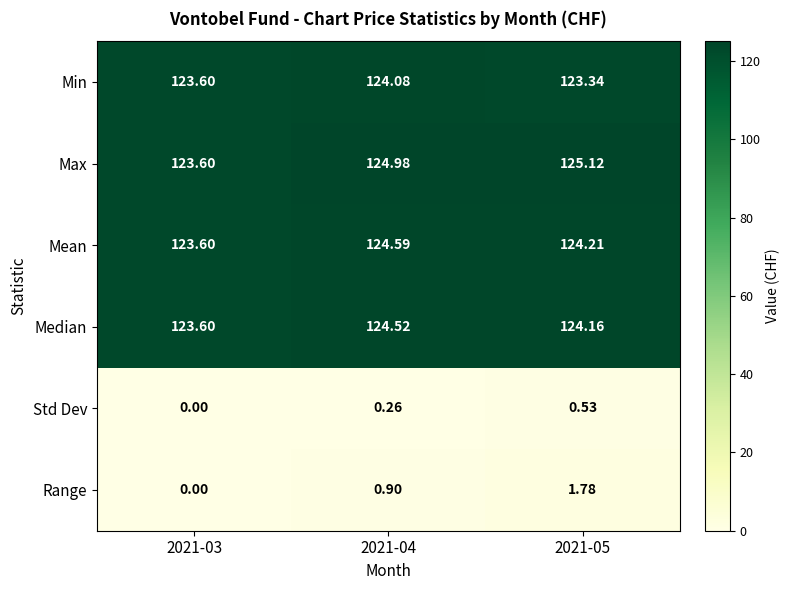

Between 2021-04 and 2021-05, which series saw the biggest shift?

Range